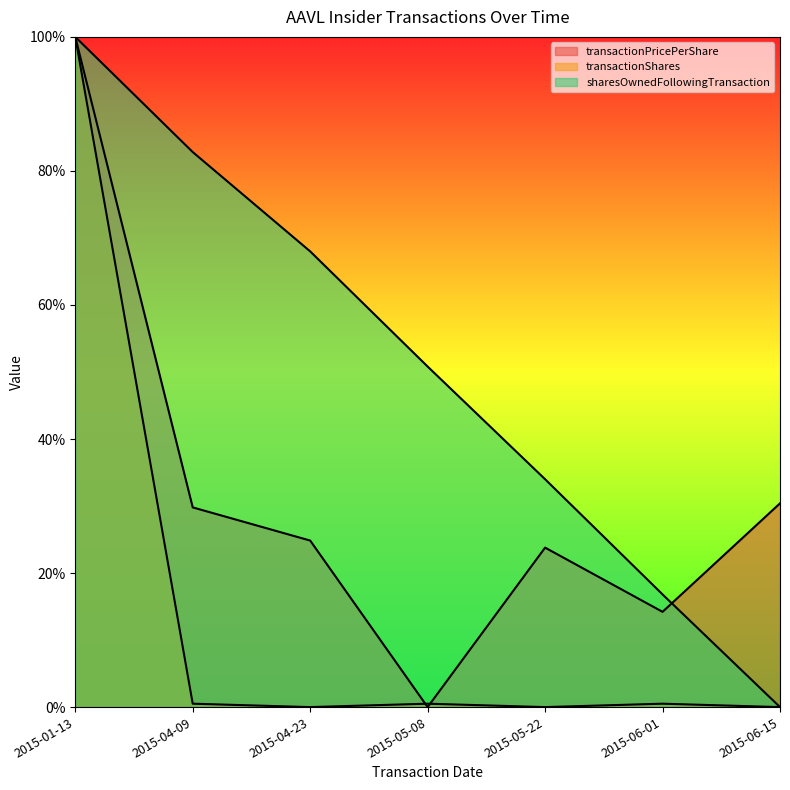

Reading right to left, extract all data points from this chart.

transactionPricePerShare: 2015-06-15=0.3	2015-06-01=0.1	2015-05-22=0.2	2015-05-08=0.0	2015-04-23=0.2	2015-04-09=0.3	2015-01-13=1.0
transactionShares: 2015-06-15=0.0	2015-06-01=0.0	2015-05-22=0.0	2015-05-08=0.0	2015-04-23=0.0	2015-04-09=0.0	2015-01-13=1.0
sharesOwnedFollowingTransaction: 2015-06-15=0.0	2015-06-01=0.2	2015-05-22=0.3	2015-05-08=0.5	2015-04-23=0.7	2015-04-09=0.8	2015-01-13=1.0